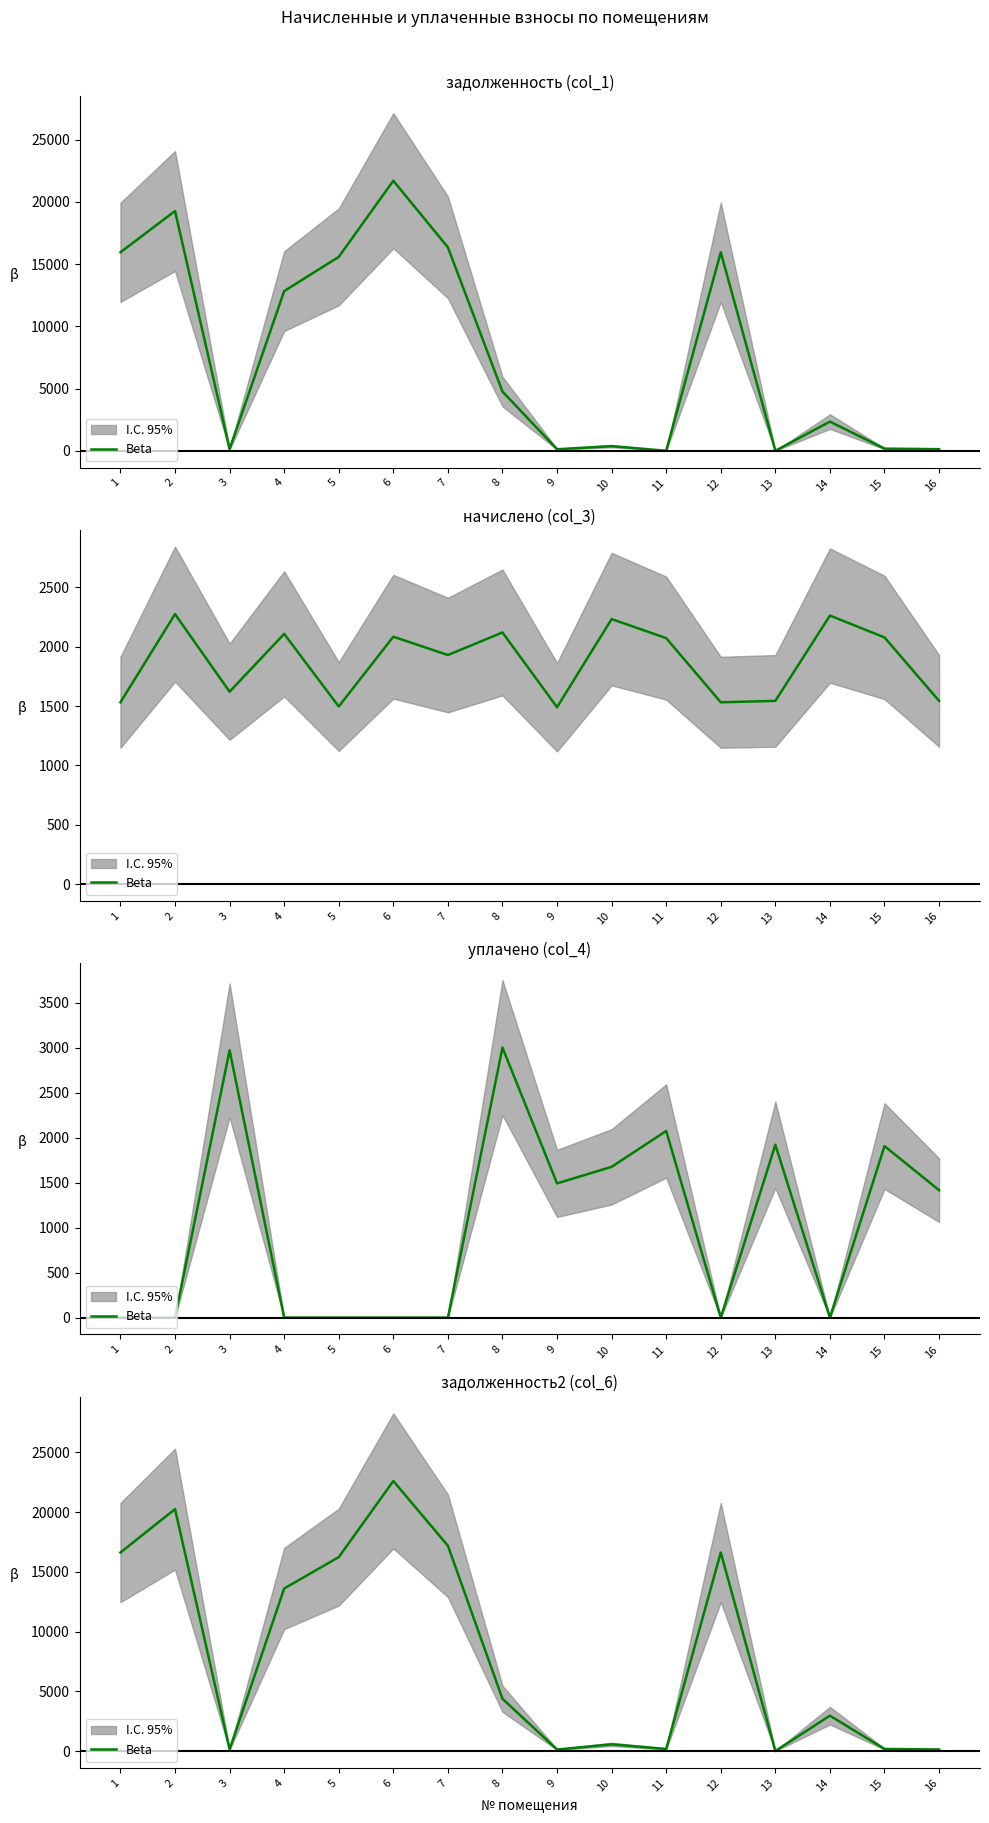

List the labels in order of value, smallest first.

13, 9, 16, 3, 11, 15, 10, 14, 8, 4, 5, 1, 12, 7, 2, 6